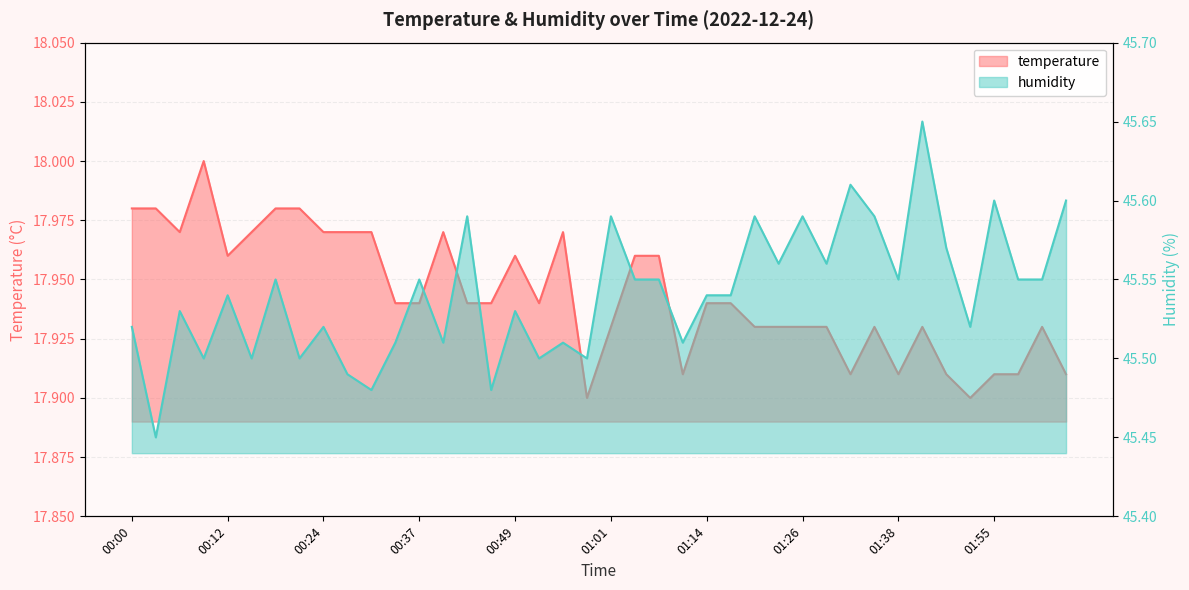

At which category does temperature reach its first local valley?

00:06